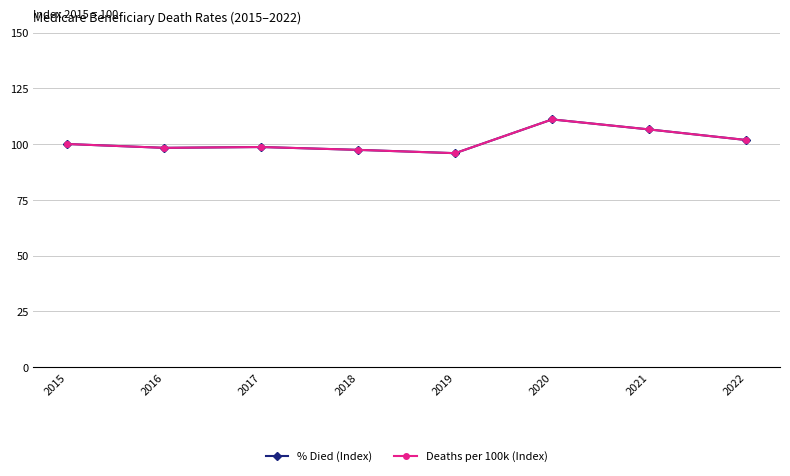

Is this an area chart (filled region under the line)?

No